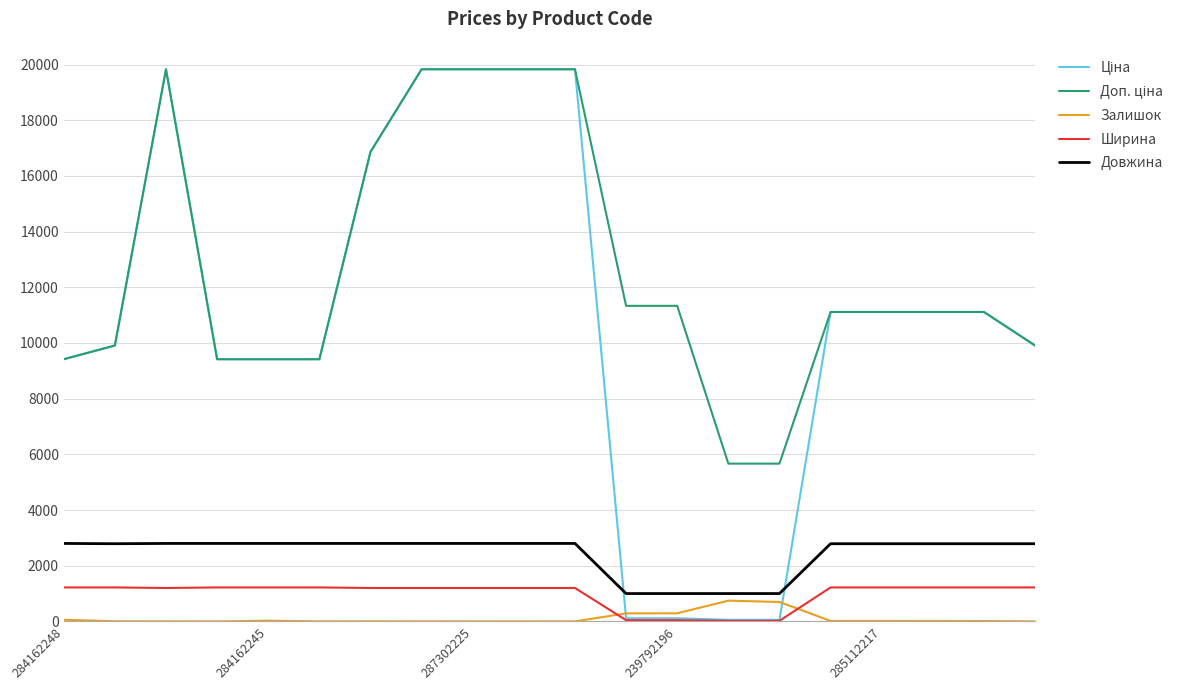

Which series ends up on top after the final intersection of Залишок and Ширина?

Ширина